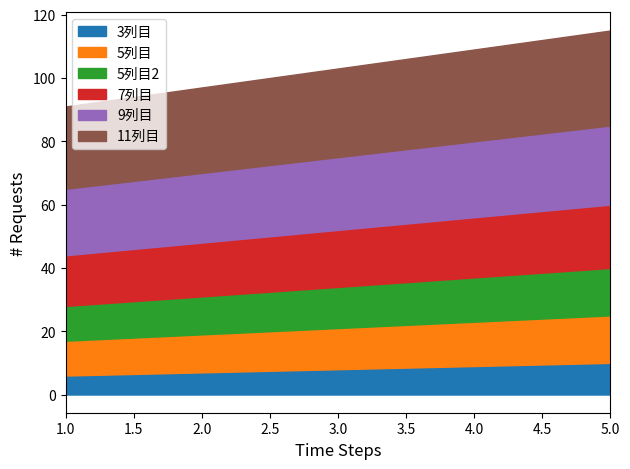

Between 1 and 4, which series saw the biggest shift?

3列目